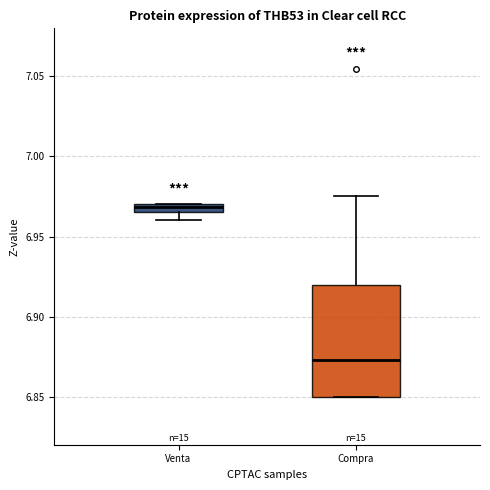

Which box has the lowest median line?

Compra